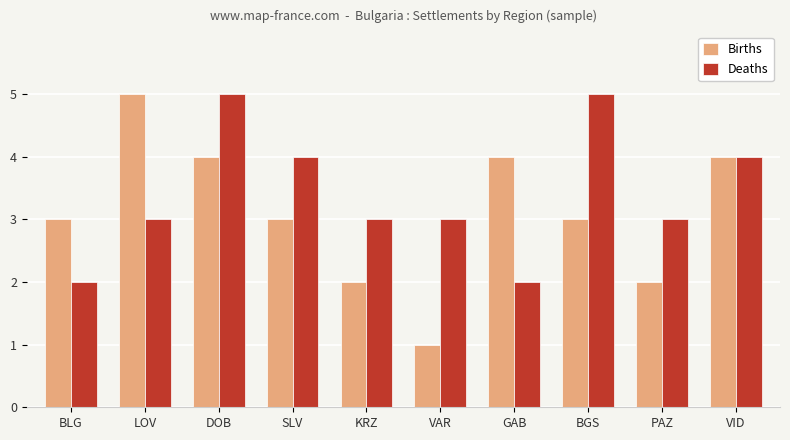

At BGS, list the series in order from smallest to largest.

Births, Deaths